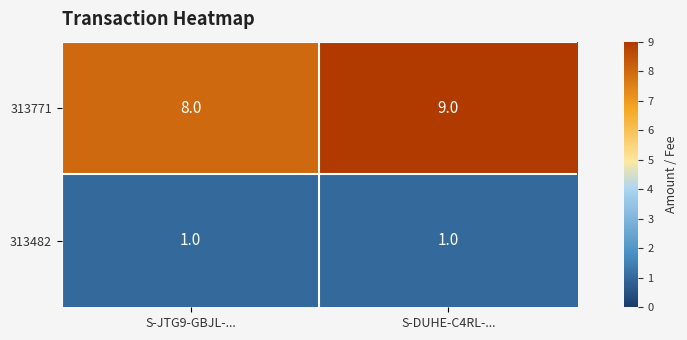

What is the difference between the highest and lowest values at S-DUHE-C4RL-...?

8